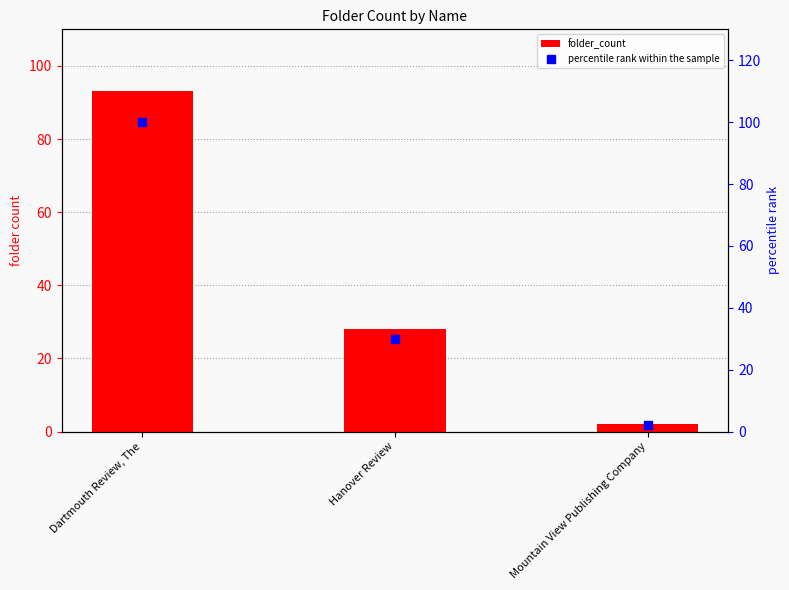

What are all the series names shown in the legend?

folder_count, percentile rank within the sample